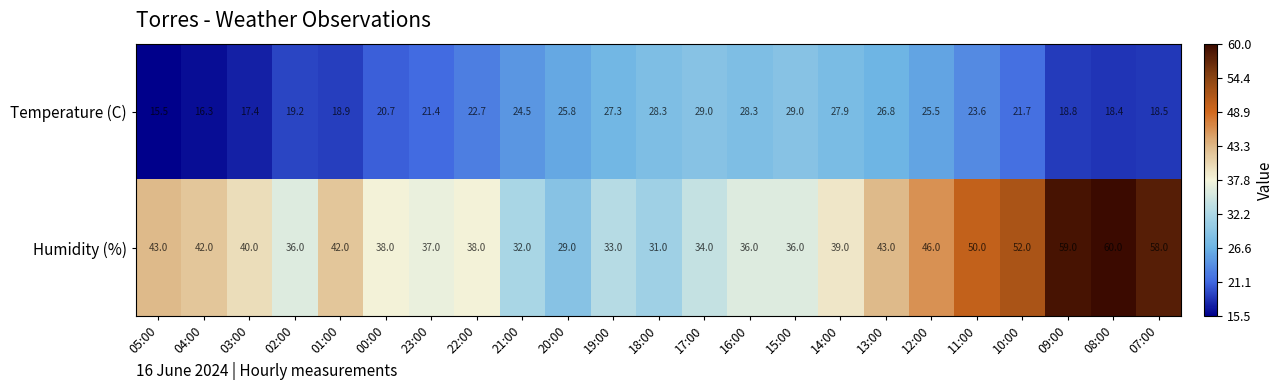

At which category does the chart reach its minimum across all series?

05:00